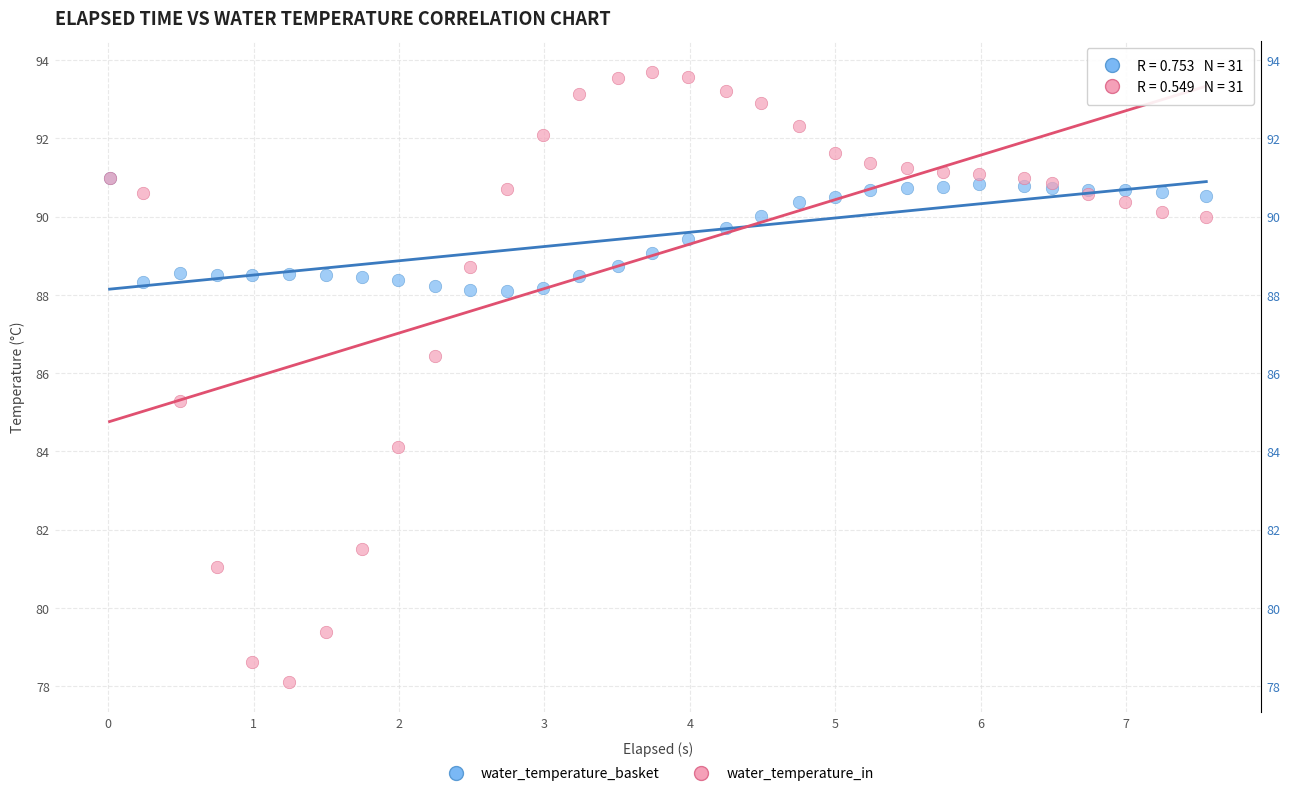

In the water_temperature_in series, what Y value is closest to 85?

85.3